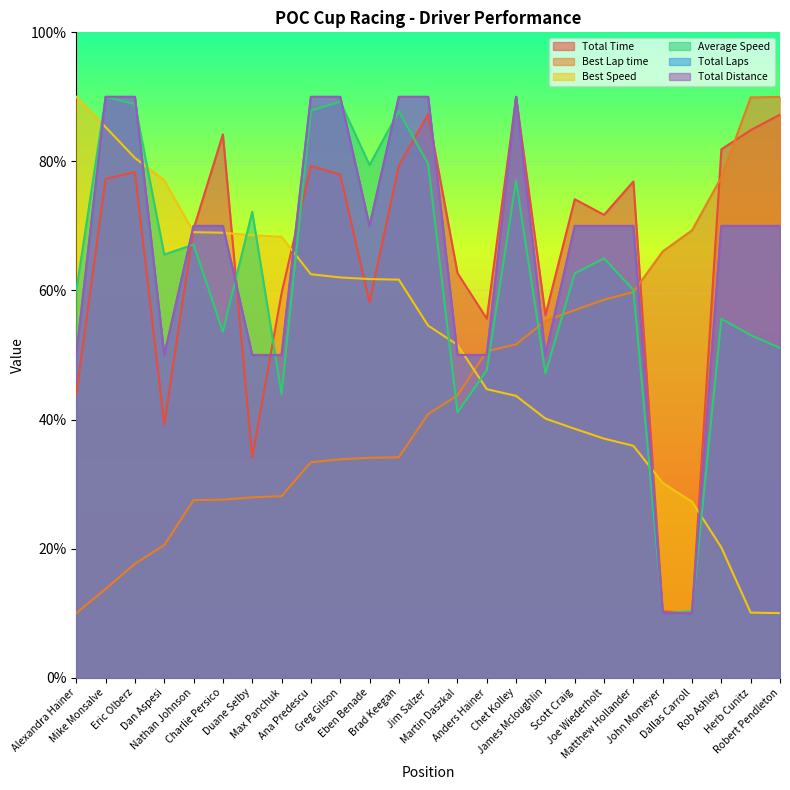

What is the label of the 24th point from the left?

Herb Cunitz